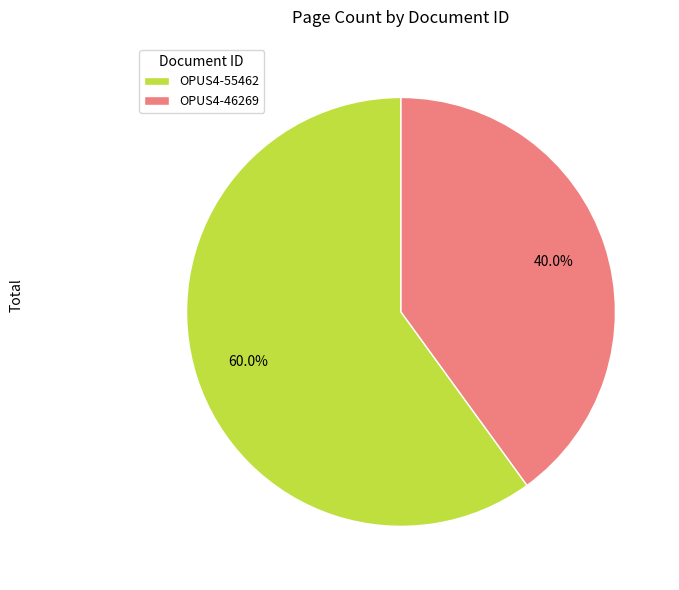

True or false: OPUS4-46269 accounts for 40% of the total.

True